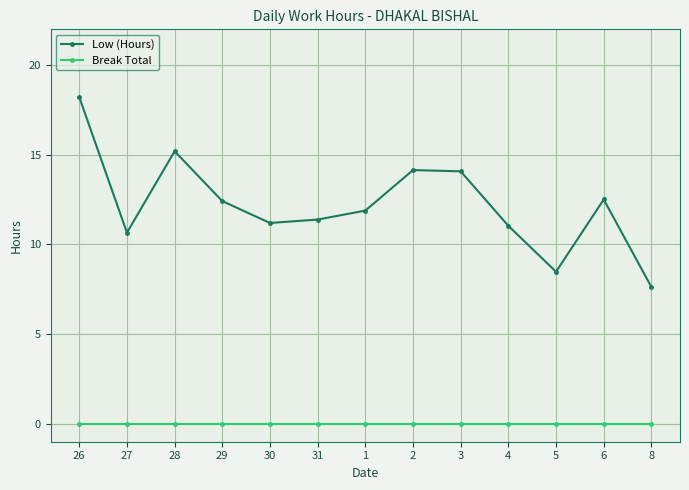

Which series has the largest total across all categories?

Low (Hours)